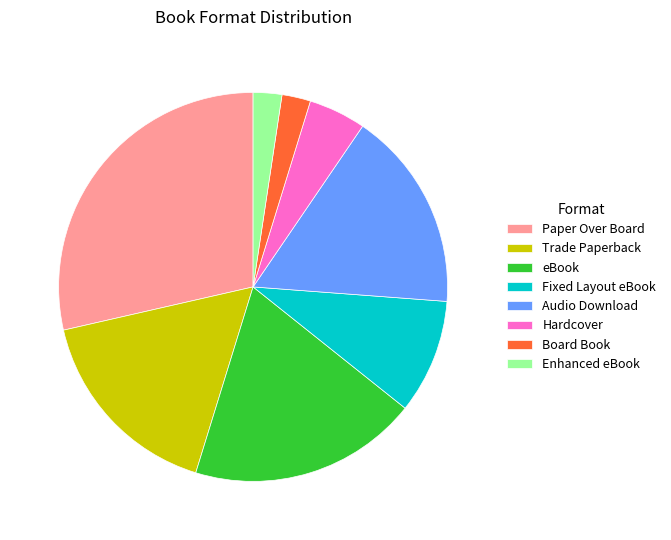

Is it true that Trade Paperback is 10% of the pie?

False